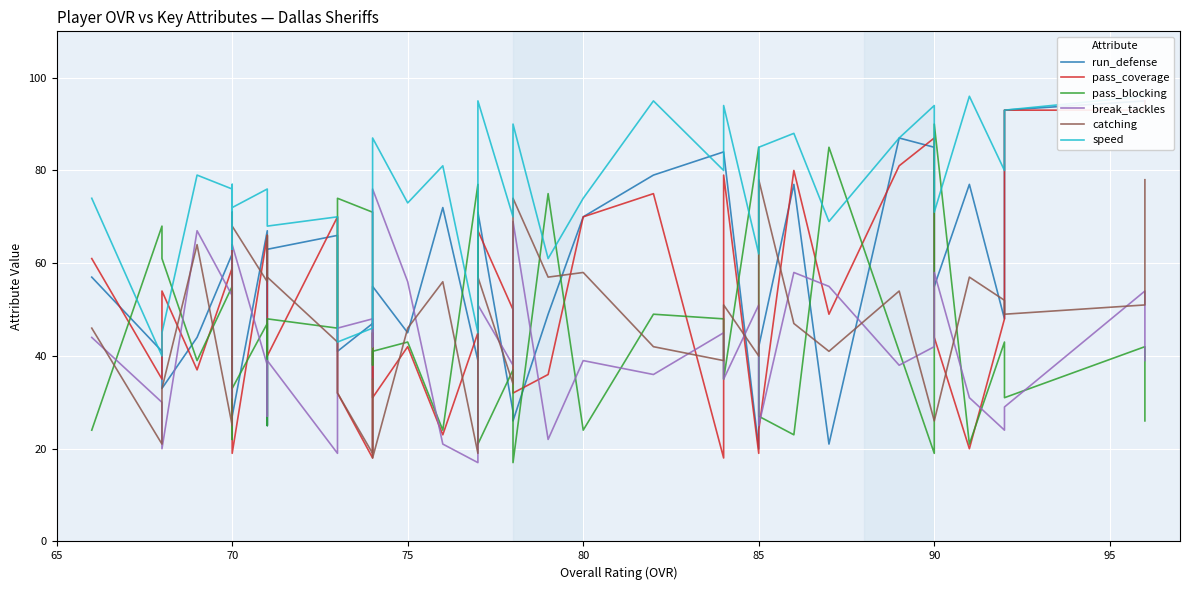

How many values in the run_defense series exceed 57?

19